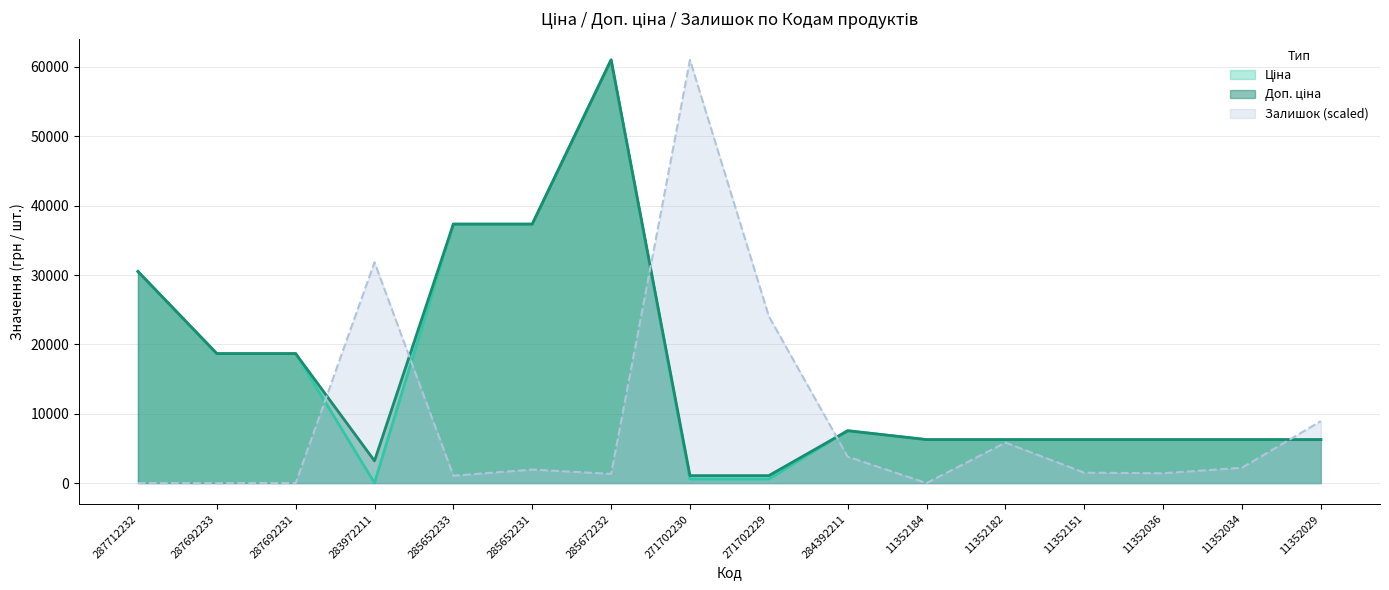

Rank the categories by Ціна value from highest to lowest.

285672232, 285652233, 285652231, 287712232, 287692233, 287692231, 284392211, 11352184, 11352182, 11352151, 11352036, 11352034, 11352029, 271702230, 271702229, 283972211